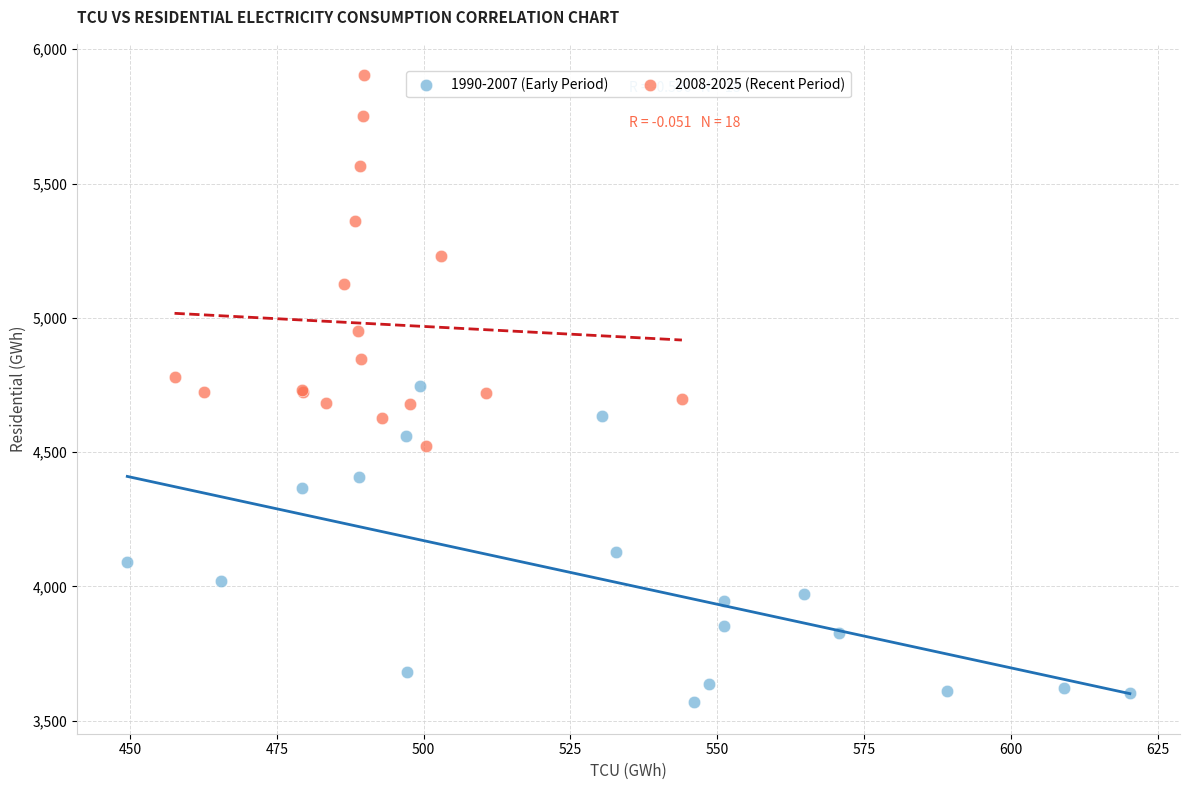

Which series reaches the maximum Y coordinate?

2008-2025 (Recent Period)